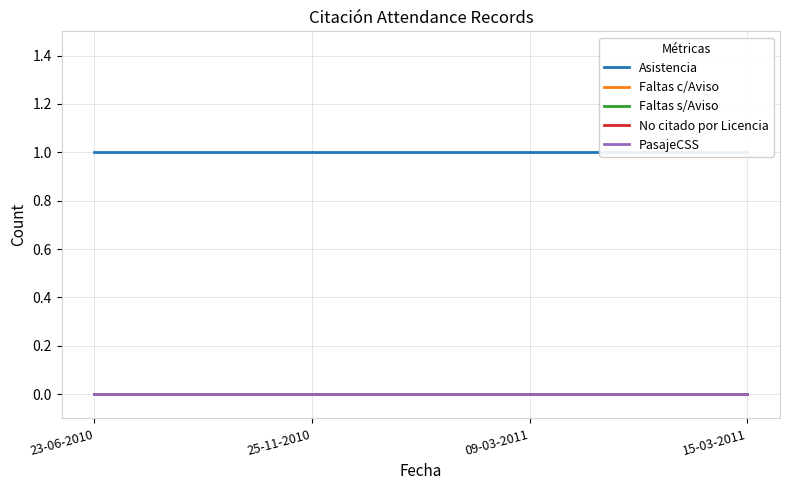

Is the value of Asistencia at 25-11-2010 greater than the value of No citado por Licencia at 09-03-2011?

Yes